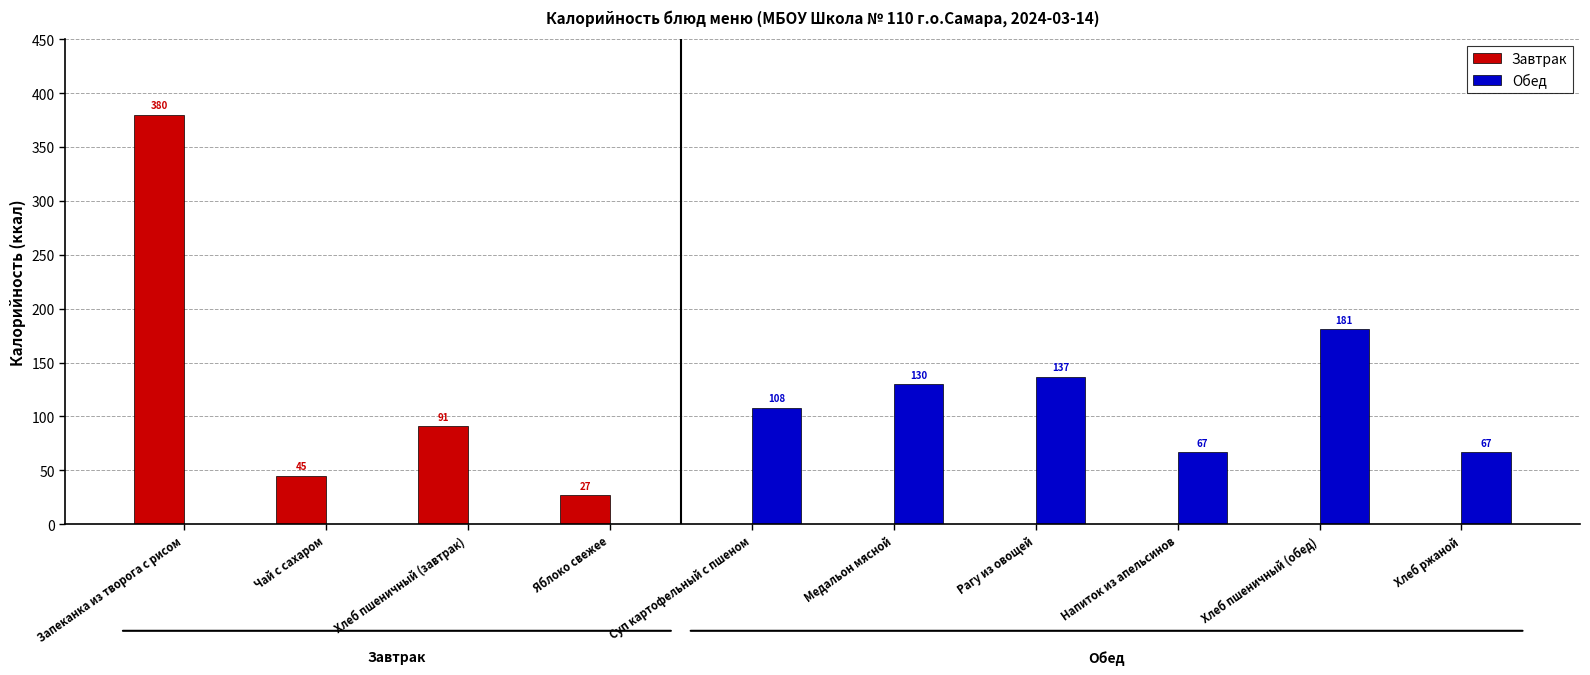

Which category has the highest value in the Обед series?

Хлеб пшеничный (обед)